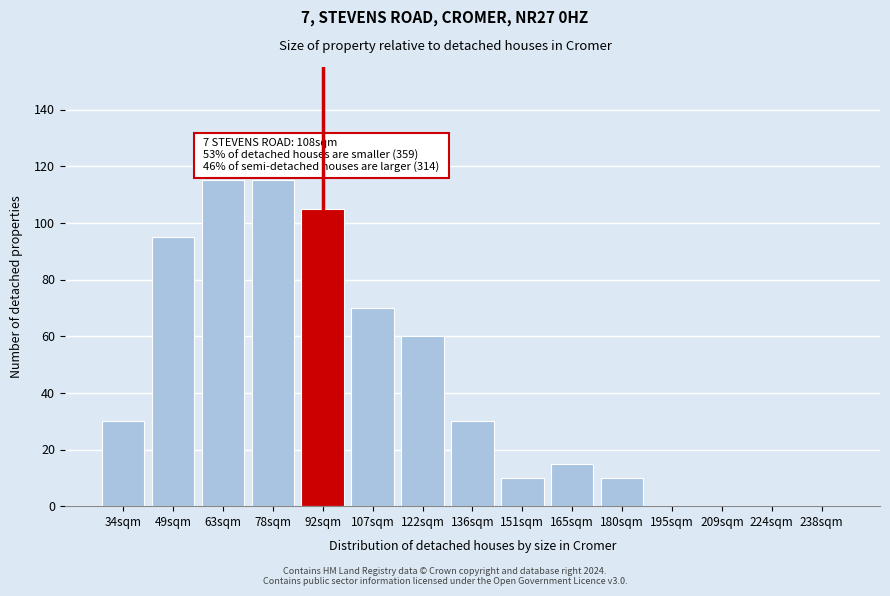

Reading right to left, what are all the values shown in this chart?

238sqm=0	224sqm=0	209sqm=0	195sqm=0	180sqm=10	165sqm=15	151sqm=10	136sqm=30	122sqm=60	107sqm=70	92sqm=105	78sqm=115	63sqm=115	49sqm=95	34sqm=30